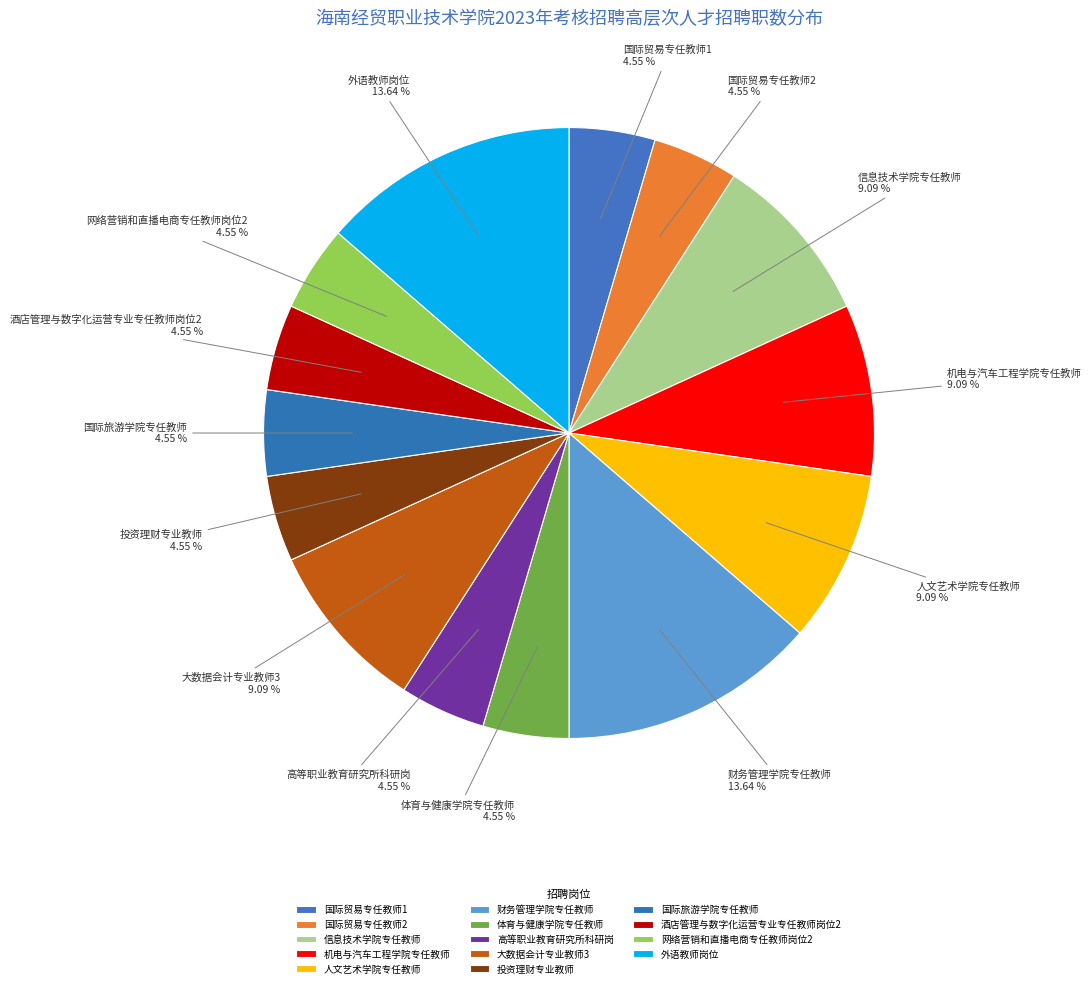

Does any single category account for the majority?

No